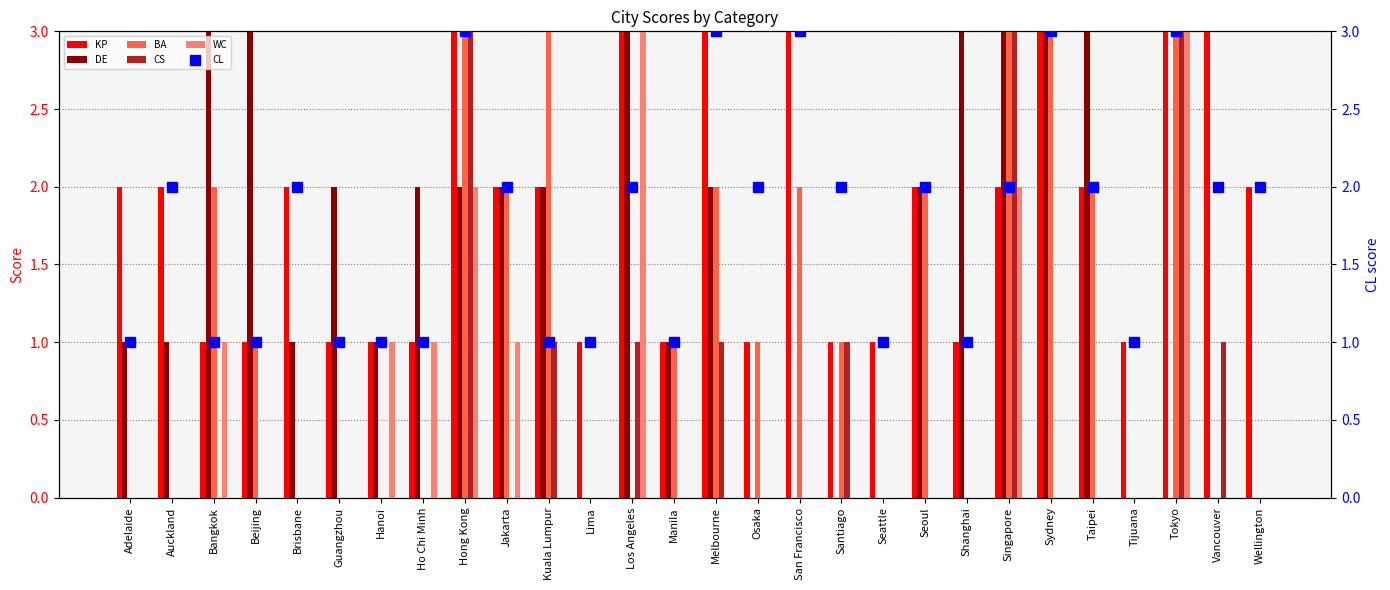

Which has a higher value, Tijuana or Kuala Lumpur?

Kuala Lumpur